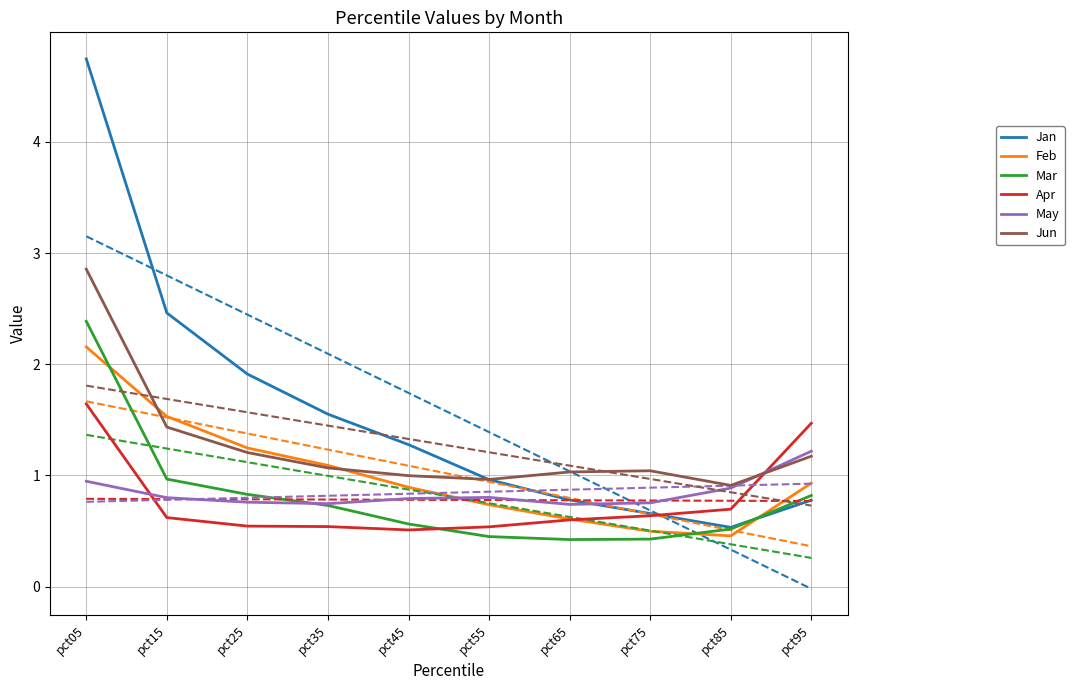

What is the spread (max minus min) of values at pct75?

0.6